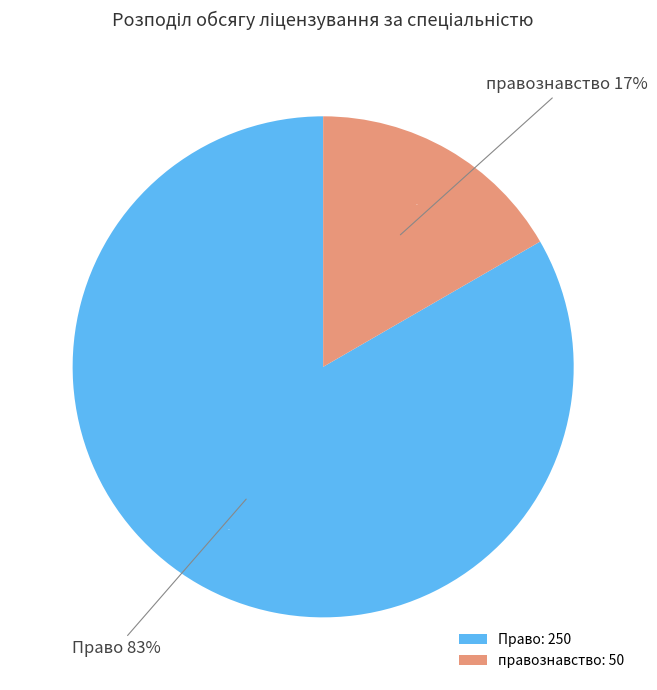

To the nearest percent, what is the difference between the правознавство and Право slice percentages?

67%